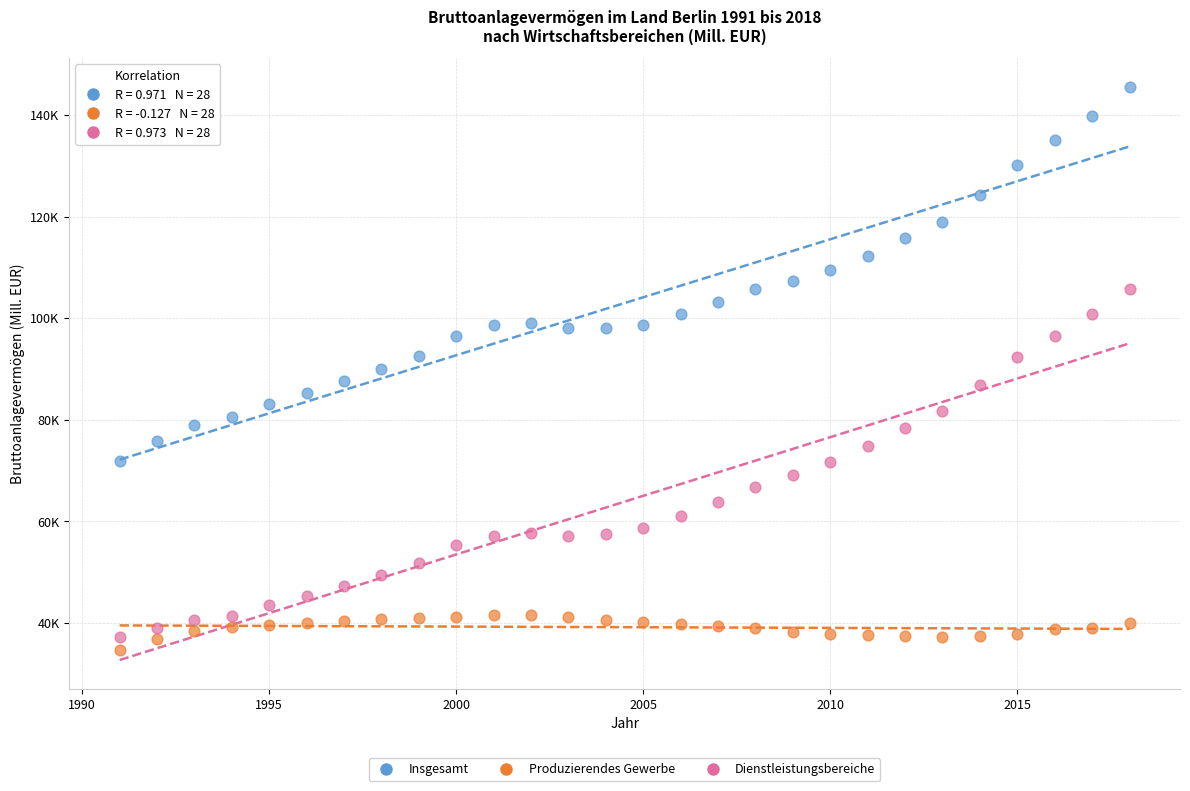

Which series reaches the minimum Y coordinate?

Produzierendes Gewerbe